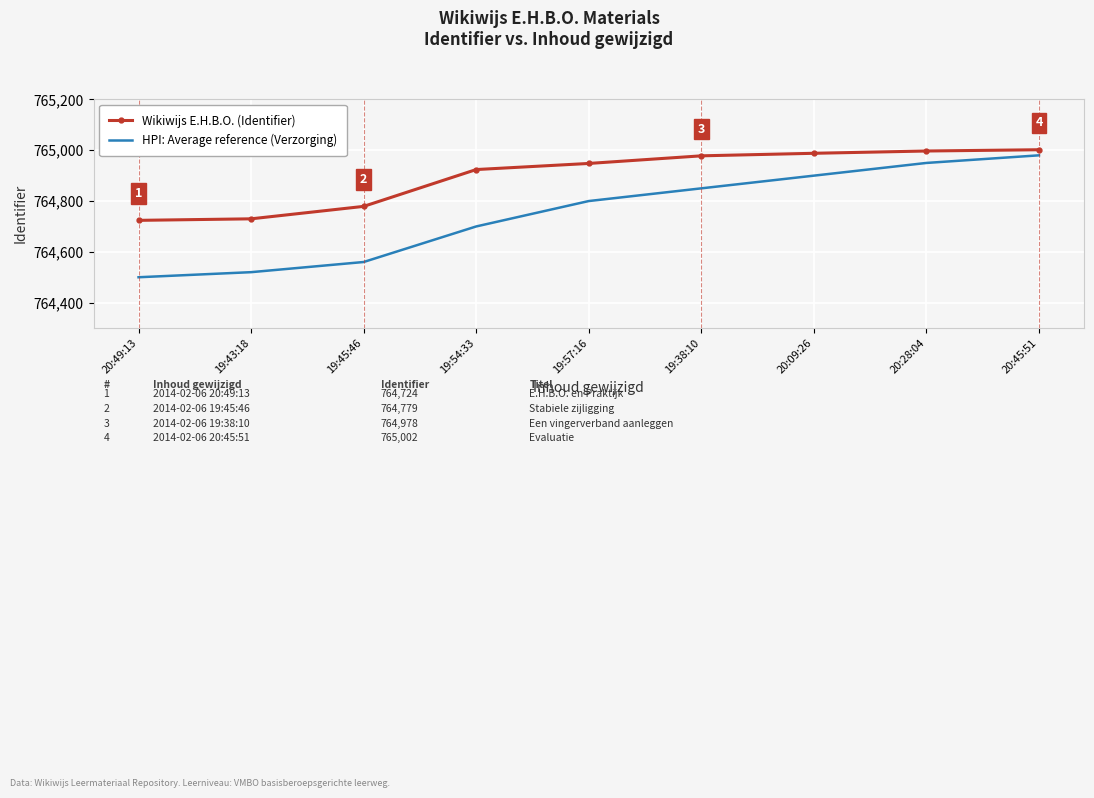

The value of HPI: Average reference (Verzorging) at 19:57:16 is 439535. True or false?

False